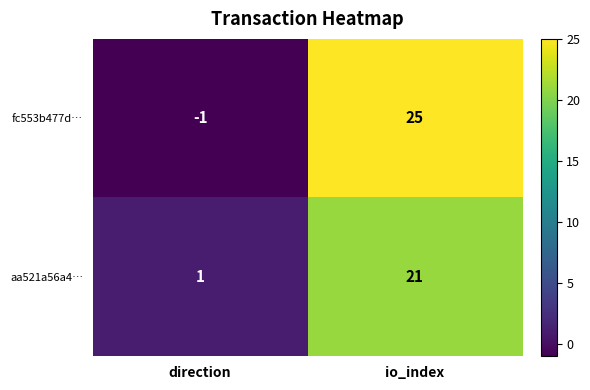

At how many categories does at least one series exceed 0?

2